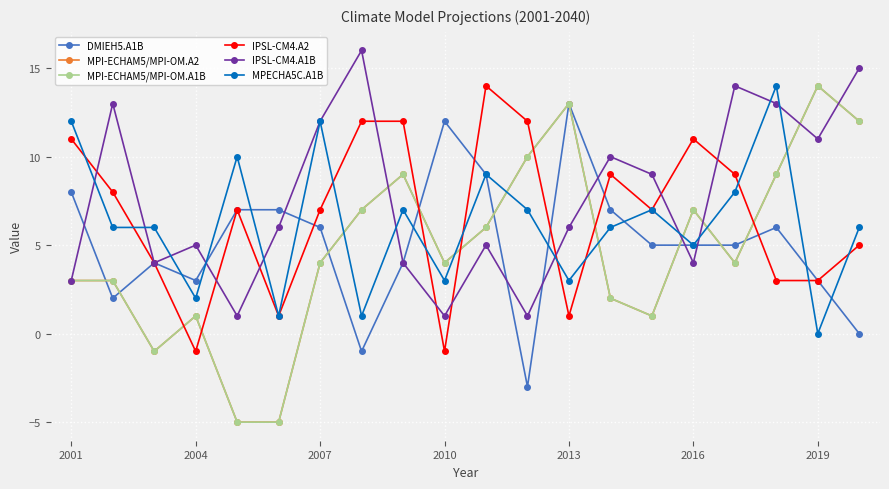

What is the value of the MPI-ECHAM5/MPI-OM.A1B point at the 6th from the left?

-5